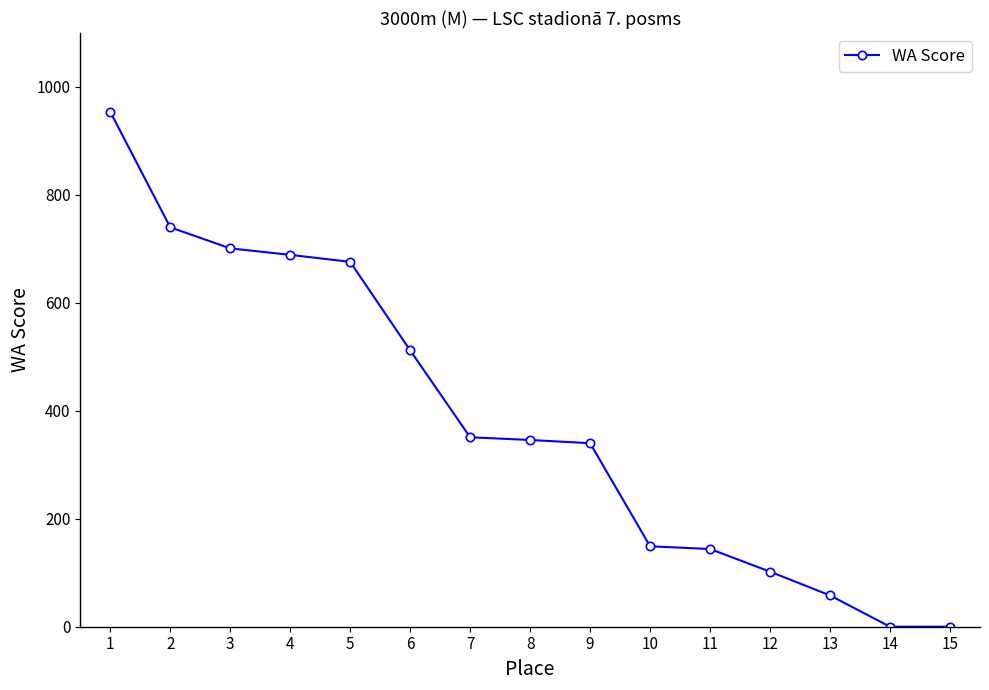

Which label corresponds to the largest value in the chart?

1